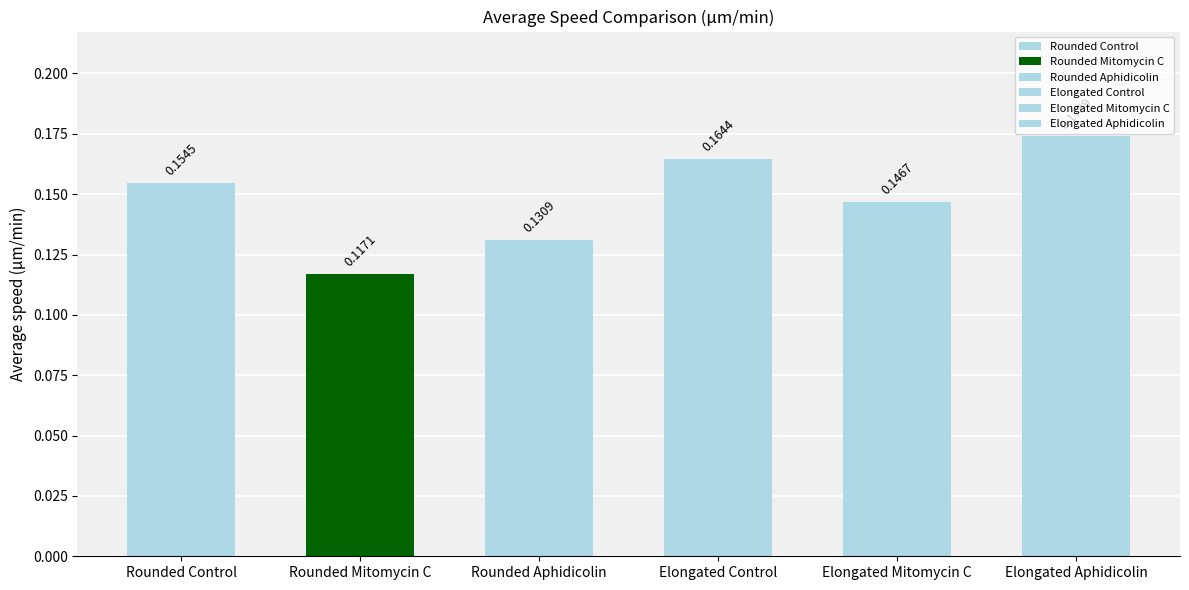

At which category does the chart reach its peak across all series?

Elongated Aphidicolin